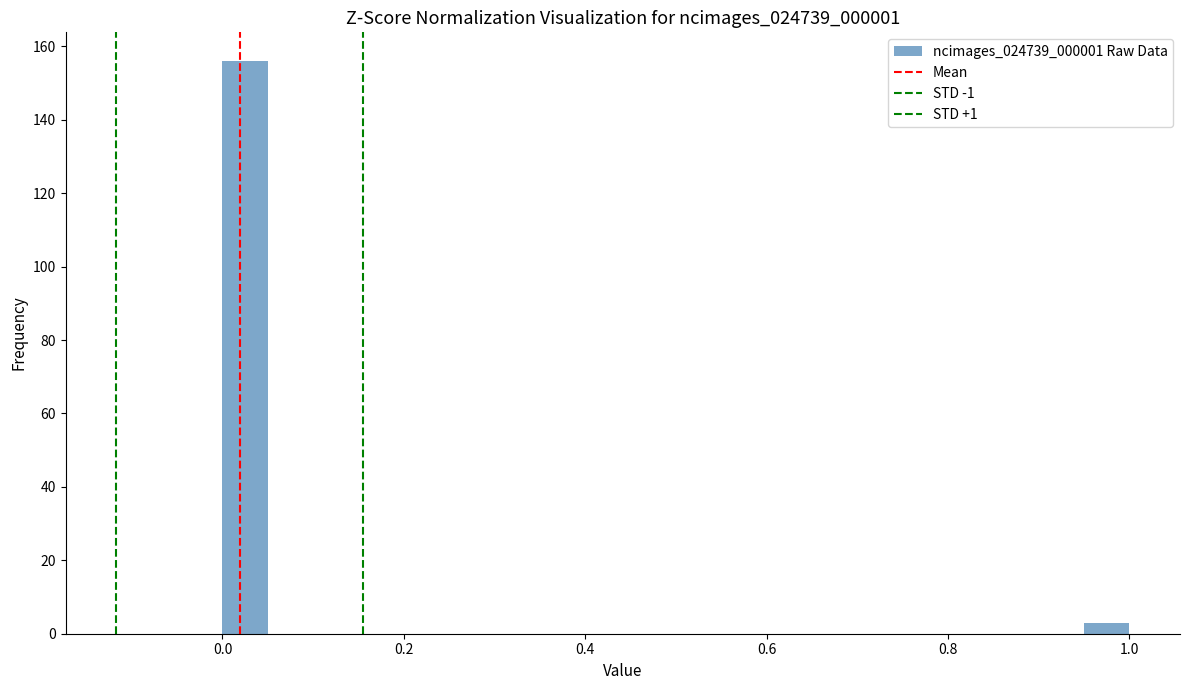

Around what value on the x-axis is the tallest bar? Give the approximate position of its centre, as read against the axis.

0.02